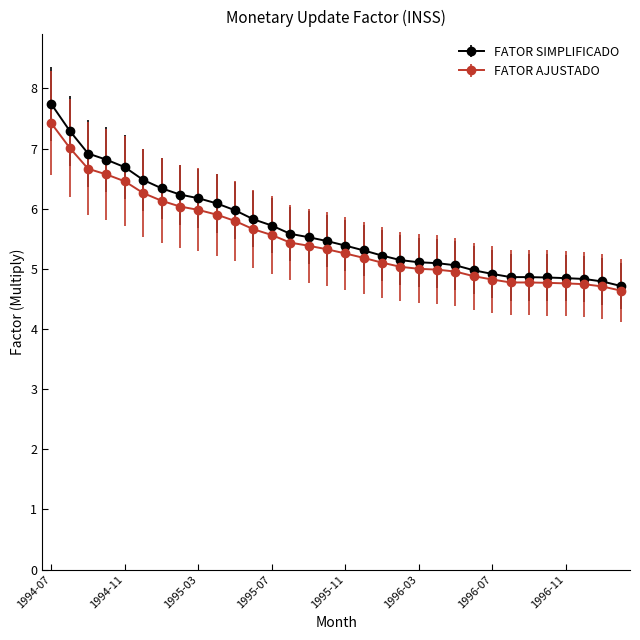

How many categories are shown in the chart?

32